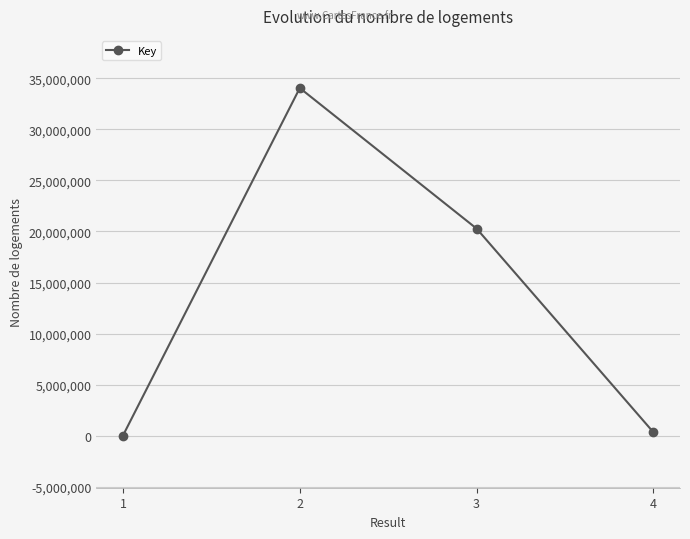

At which label does the data first exceed 20280654?

2